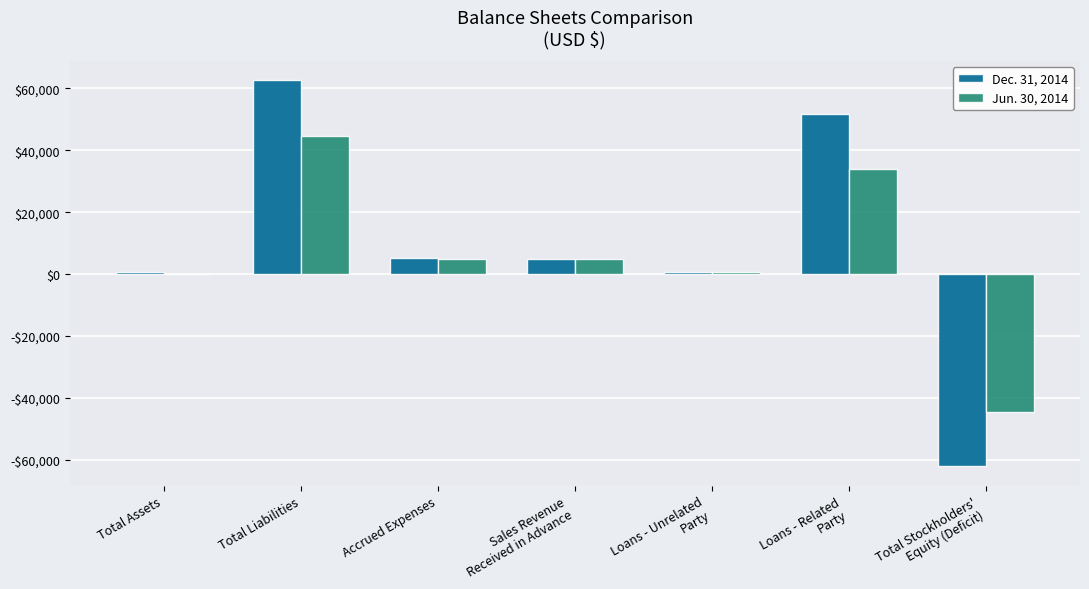

Which series has the largest range (max minus min)?

Dec. 31, 2014